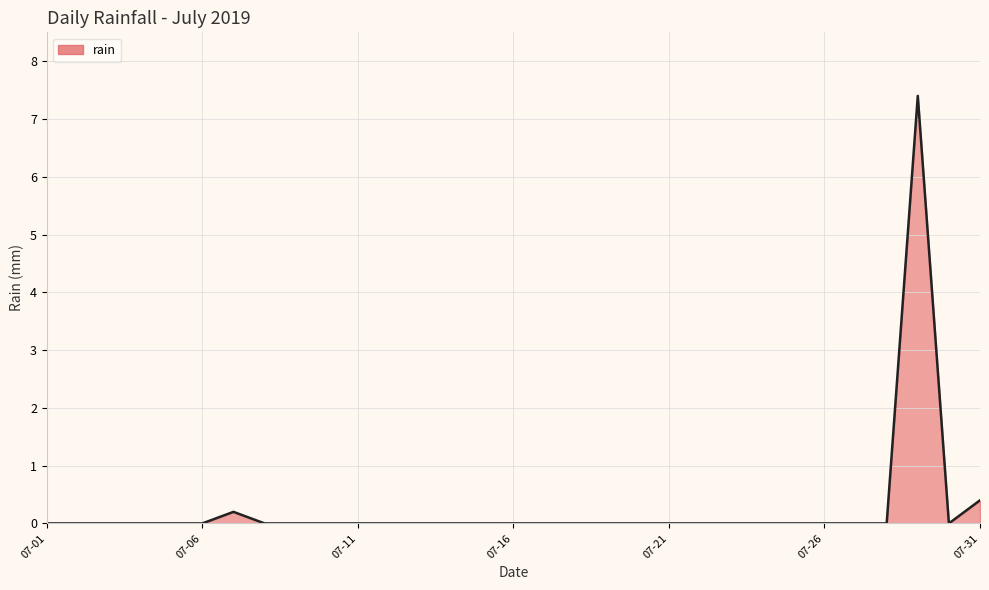

What is the maximum value shown in the chart?

7.4